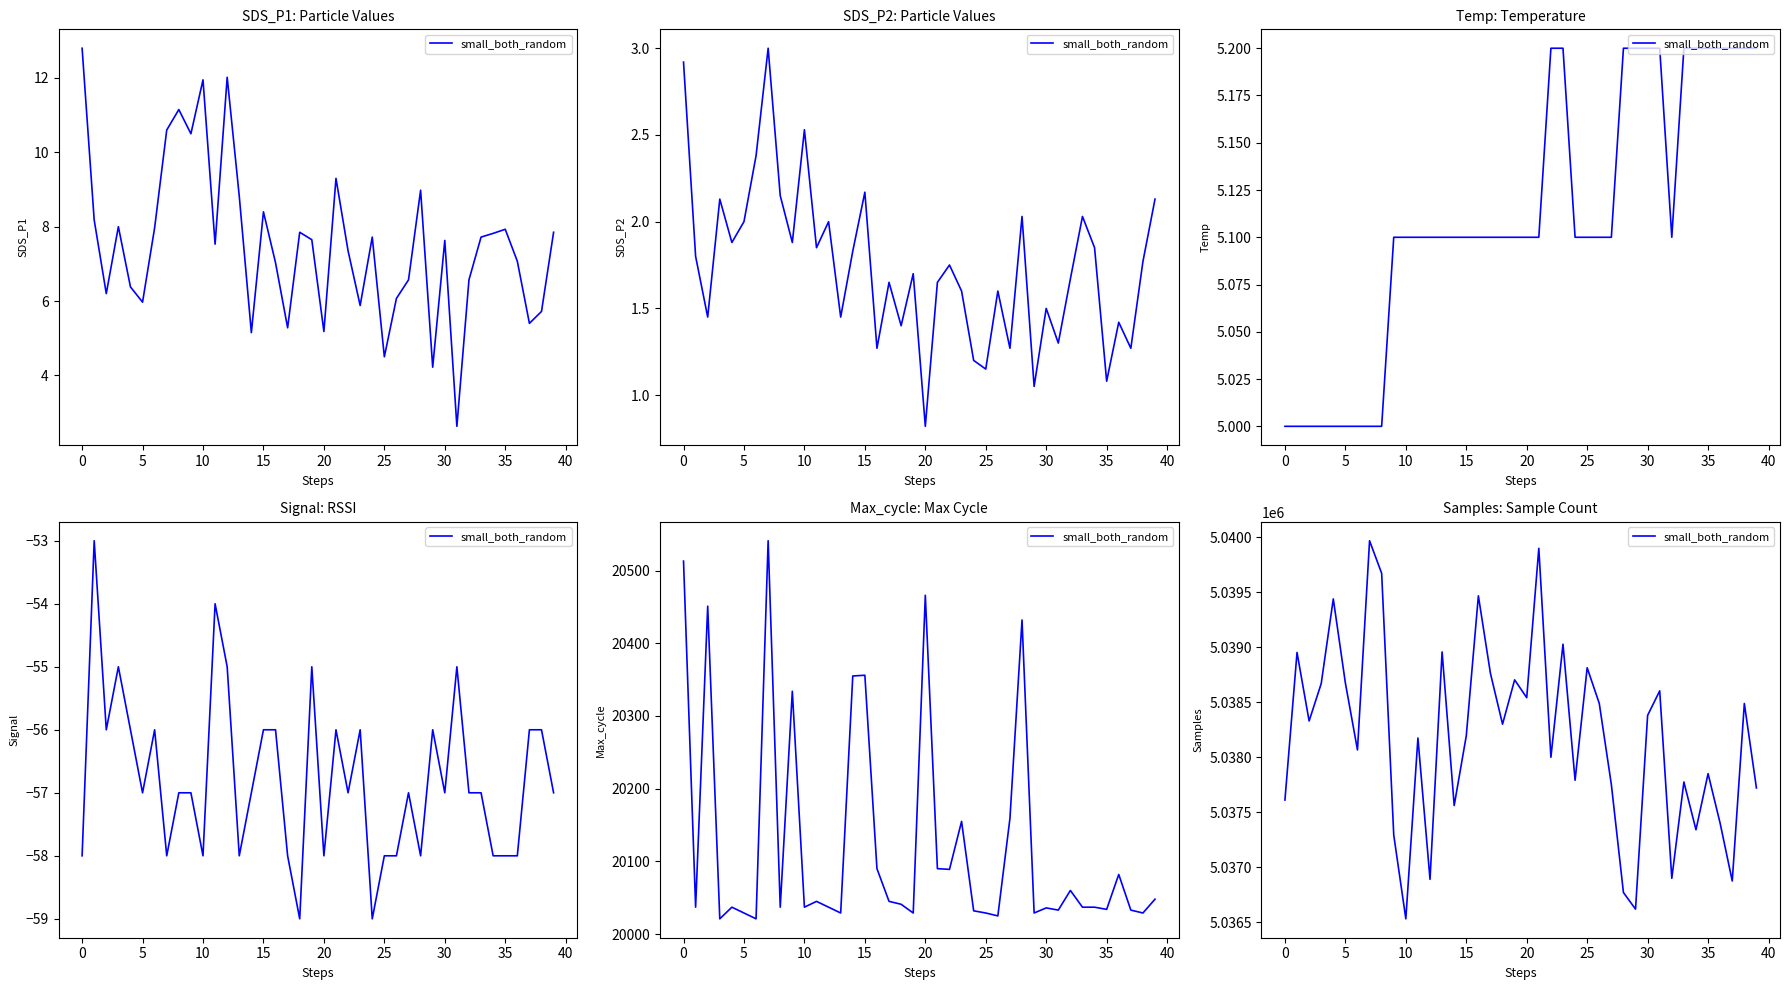

True or false: the data shows 8075441 at 40.

False